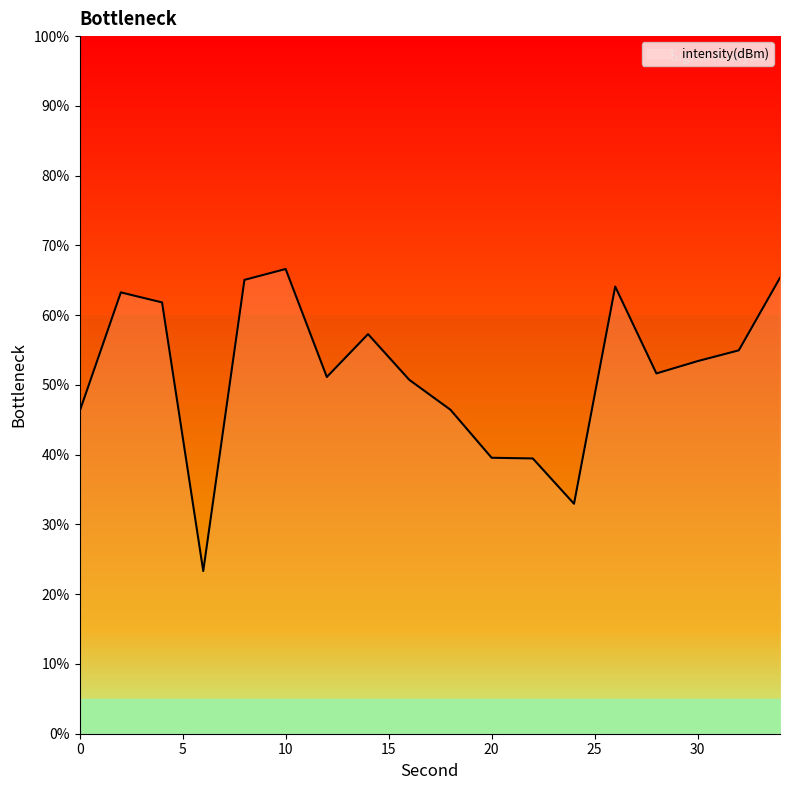

Rank the categories by value from highest to lowest.

10, 34, 8, 26, 2, 4, 14, 32, 30, 28, 12, 16, 18, 0, 20, 22, 24, 6